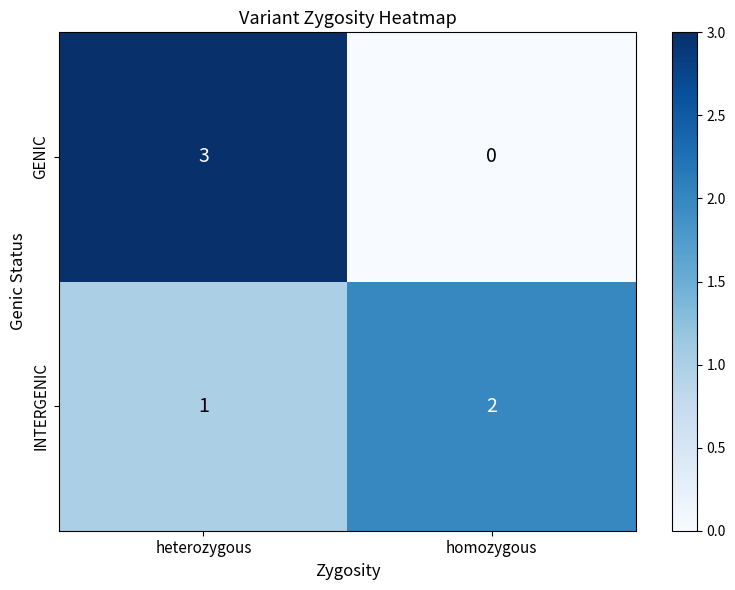

Reading left to right, transcribe all the data shown in this chart.

GENIC: heterozygous=3	homozygous=0
INTERGENIC: heterozygous=1	homozygous=2